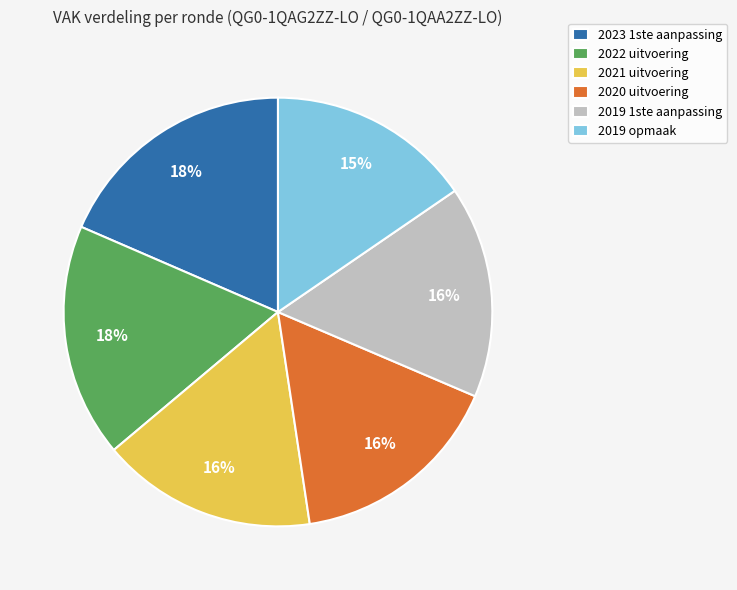

To the nearest percent, what portion does 2021 uitvoering represent?

16%